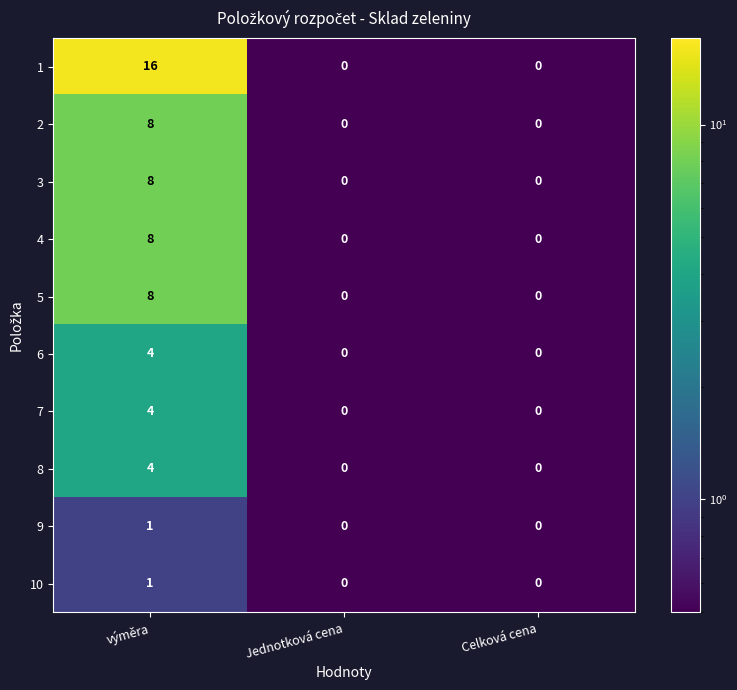

Which series has the largest range (max minus min)?

1